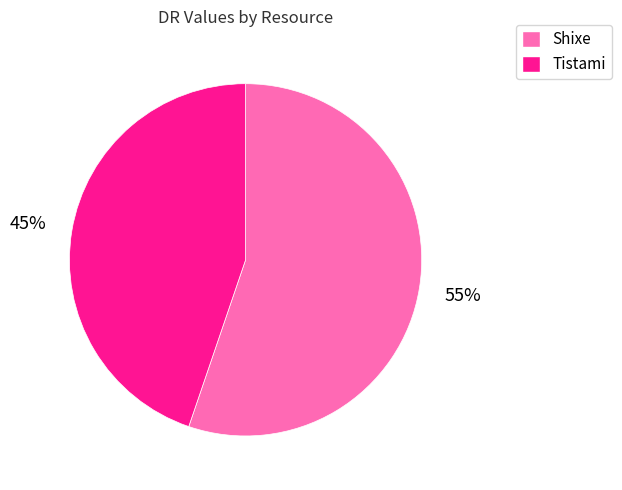

To the nearest percent, what percentage of the pie is Tistami?

45%